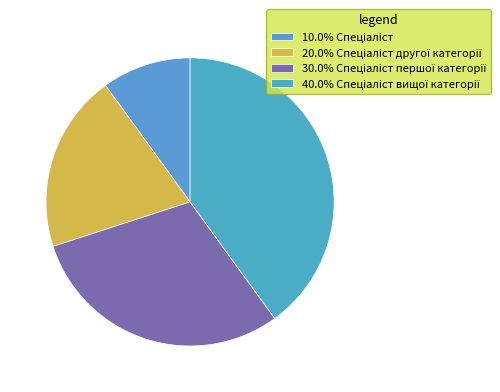

What is the smallest slice in the pie chart?

Спеціаліст